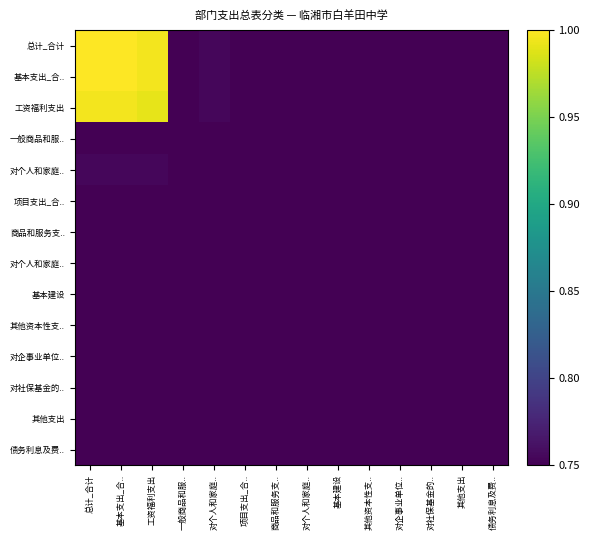

What is the total value across all series at 其他资本性支..?

10.5